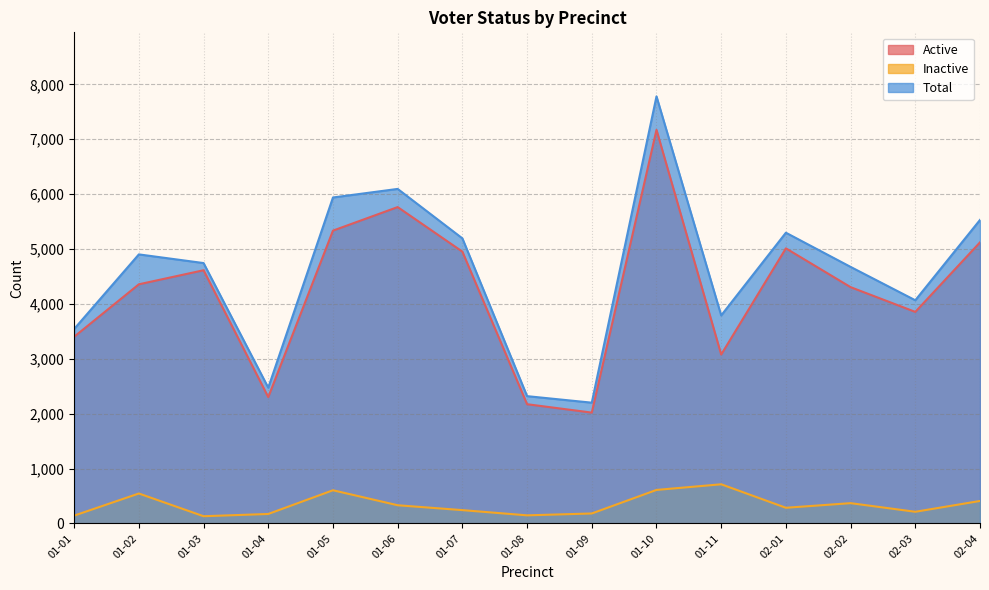

True or false: Inactive and Active intersect in this chart.

False